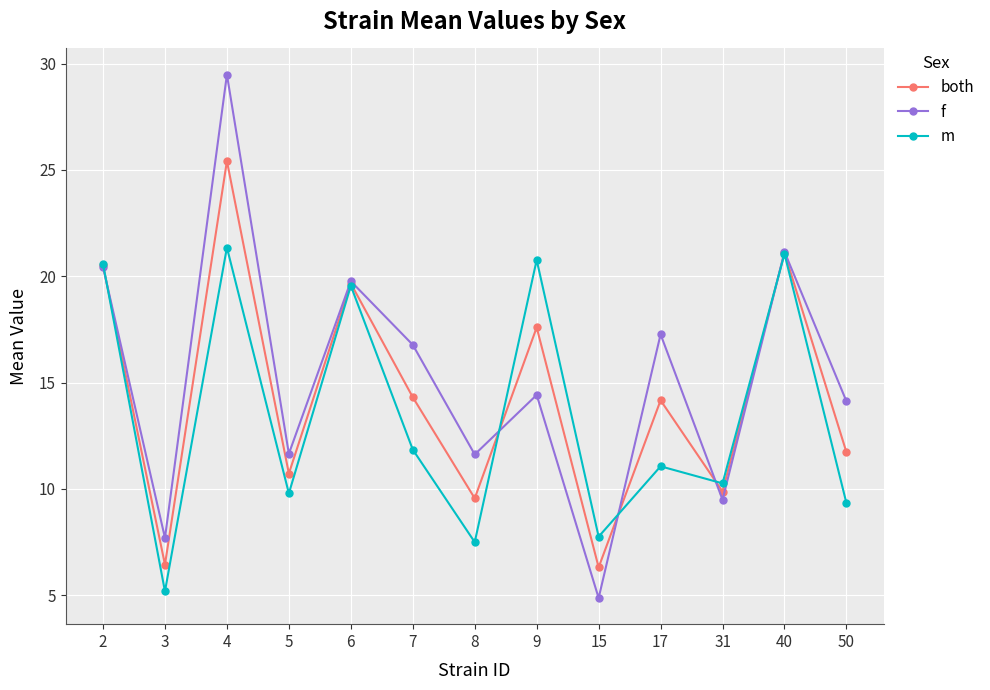

Count the number of categories in the chart.

13